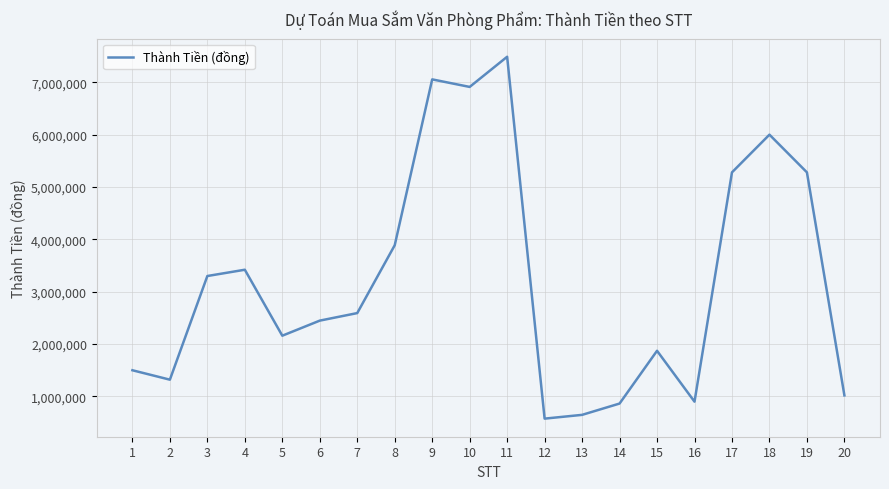

True or false: the data shows 681451 at 2.

False